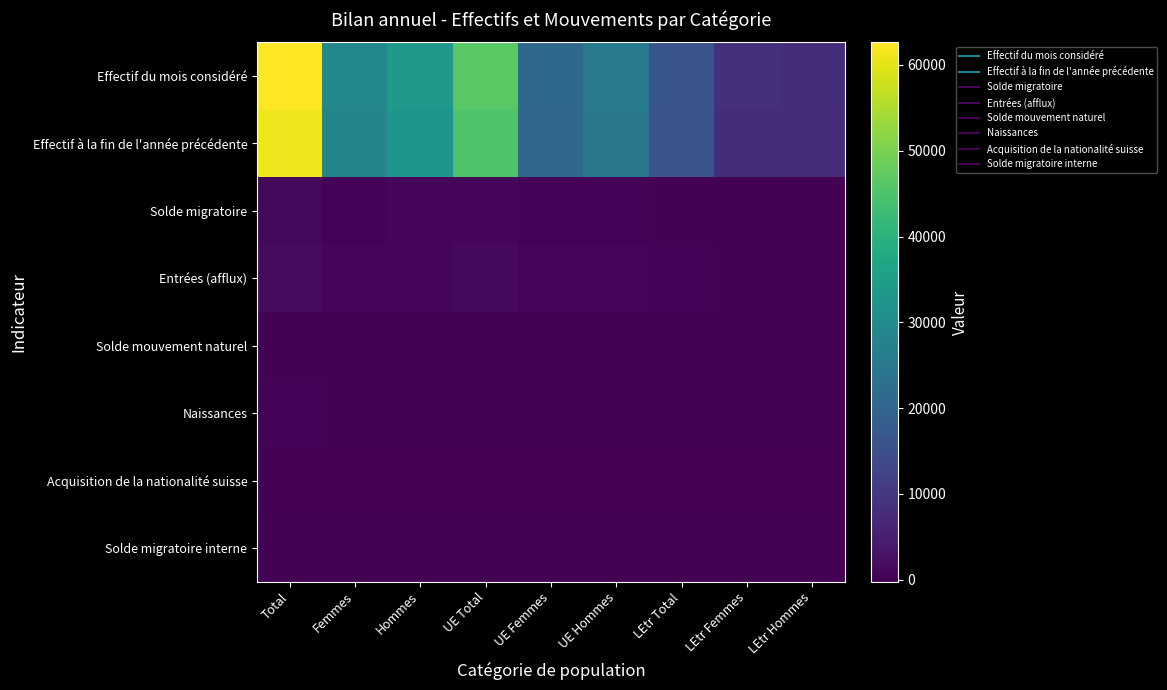

Between LEtr Total and Total, which is larger?

Total